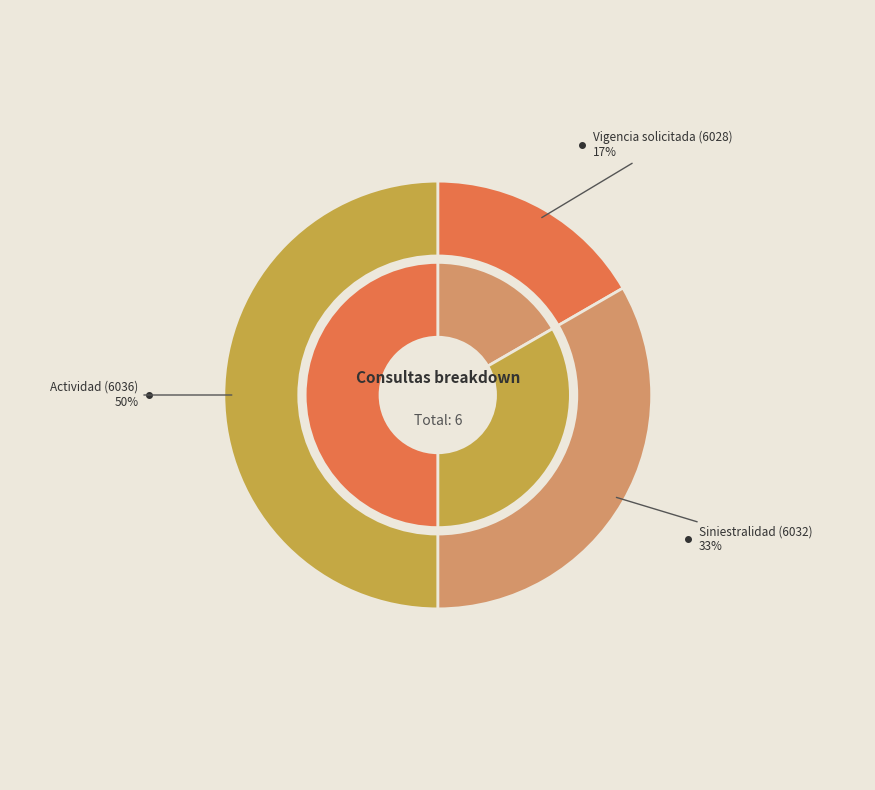

Does Siniestralidad (6032) account for over 50% of the chart?

No